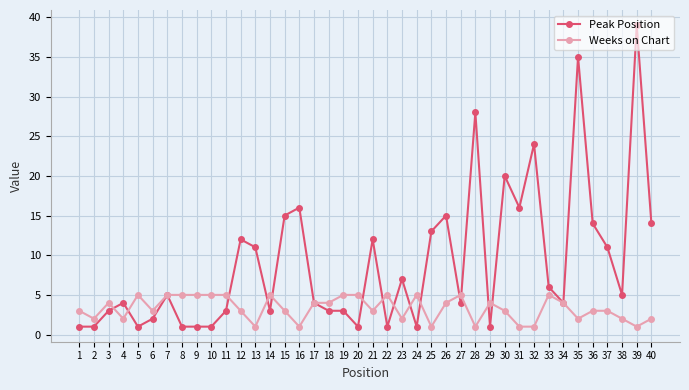

Which series has the largest total across all categories?

Peak Position